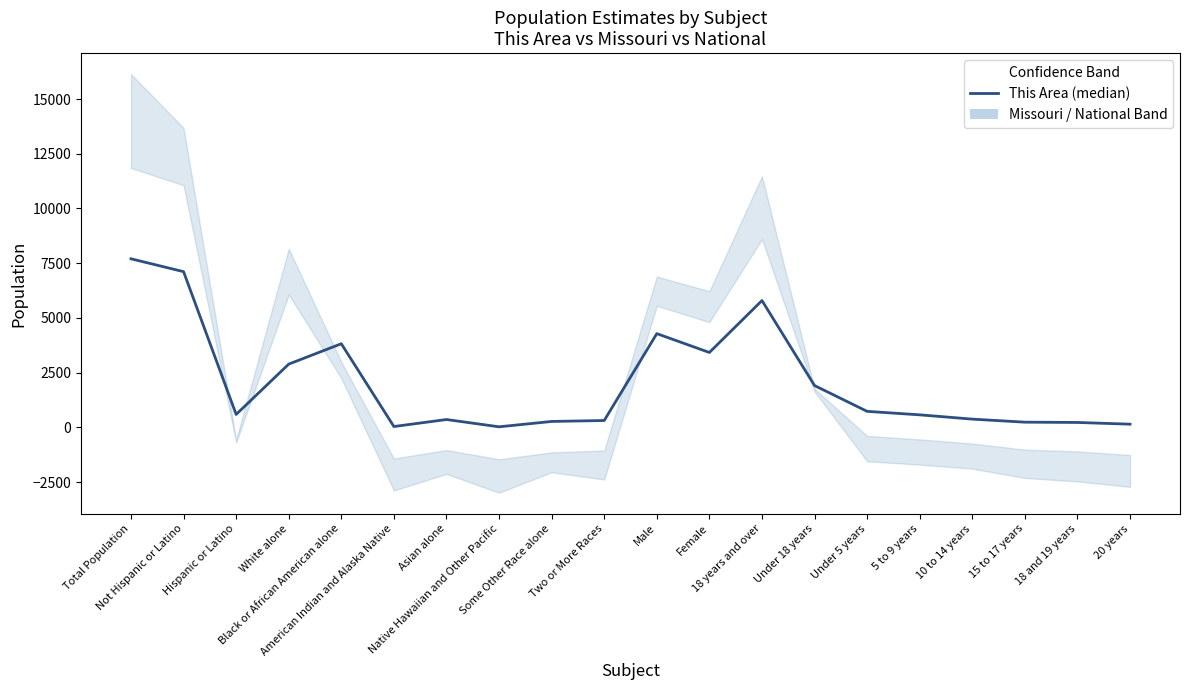

At which category does the chart reach its peak across all series?

Total Population